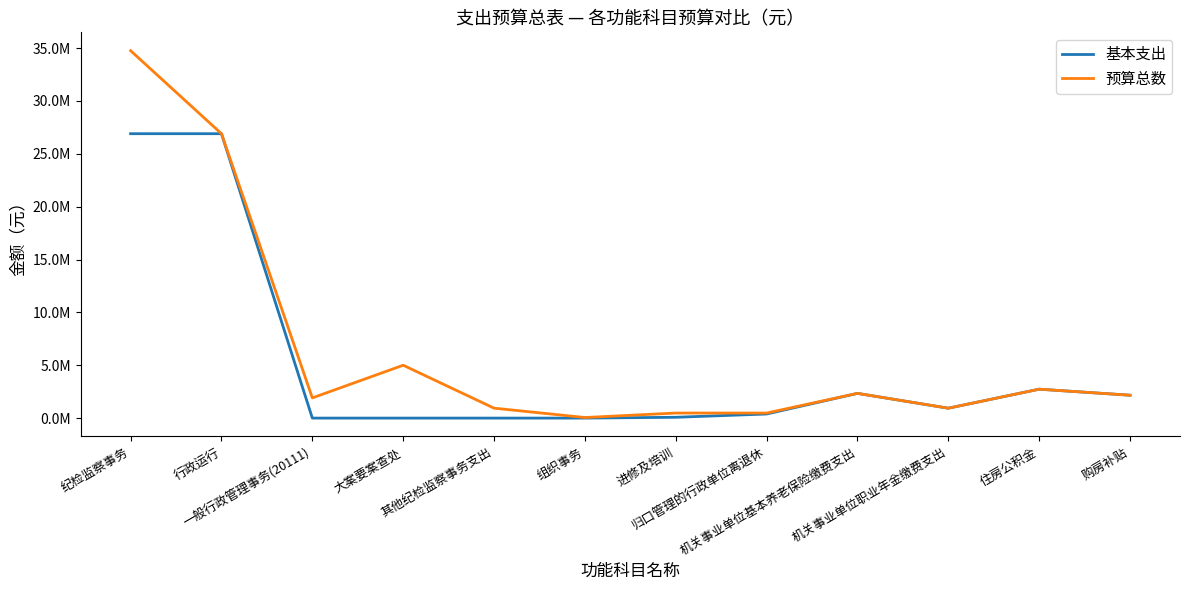

Which has a higher value, 进修及培训 or 住房公积金?

住房公积金